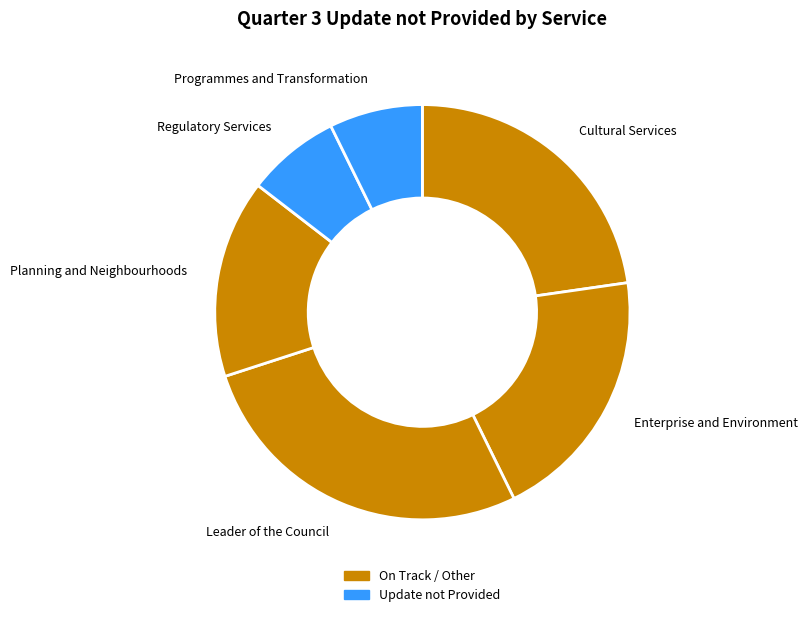

Which category has the biggest portion of the pie?

Leader of the Council